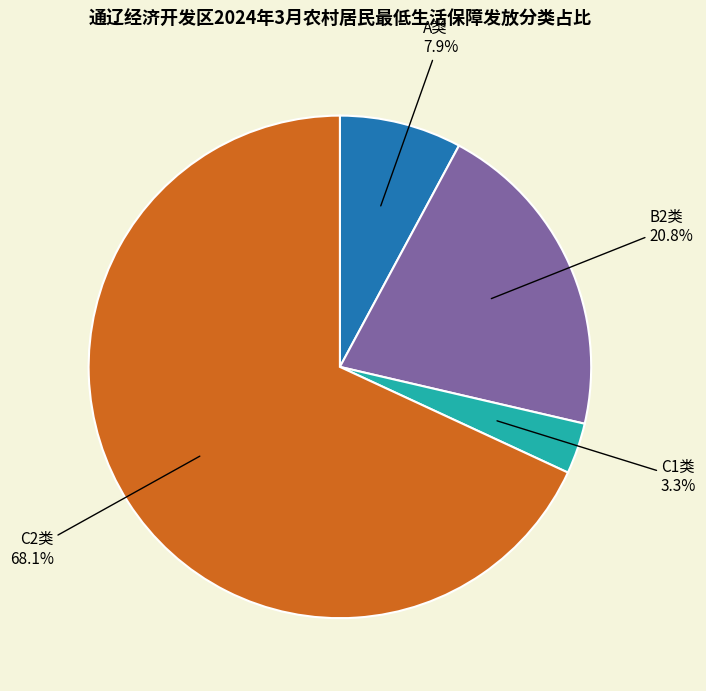

Does any single category account for the majority?

Yes